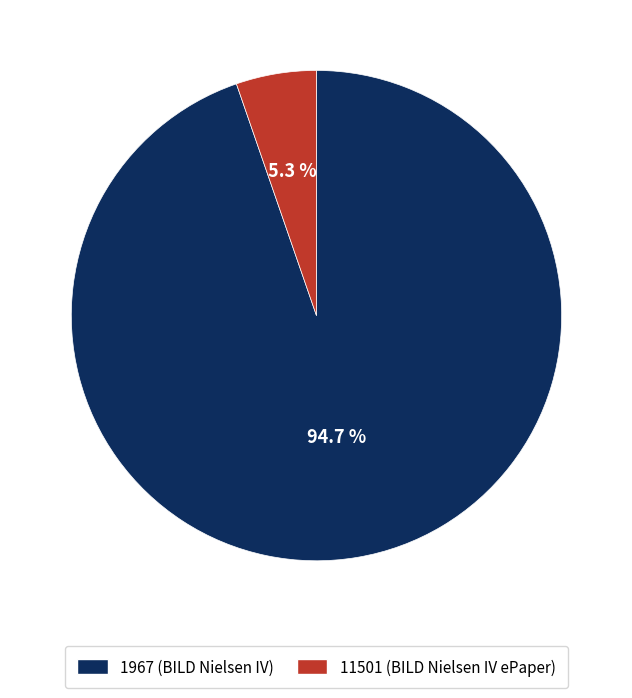

How many slices are in this pie chart?

2